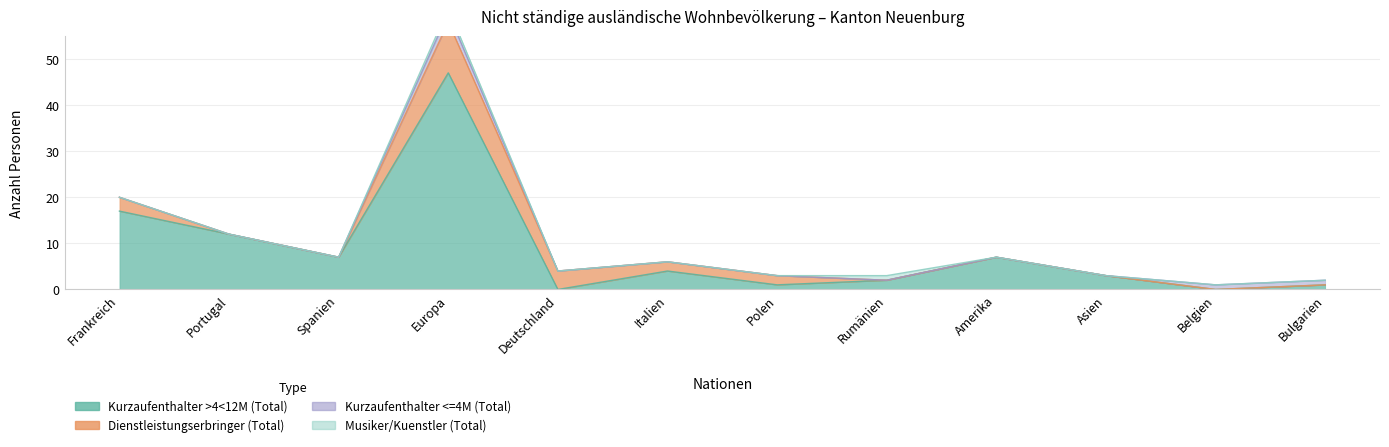

Which series has the largest total across all categories?

Kurzaufenthalter >4<12M (Total)